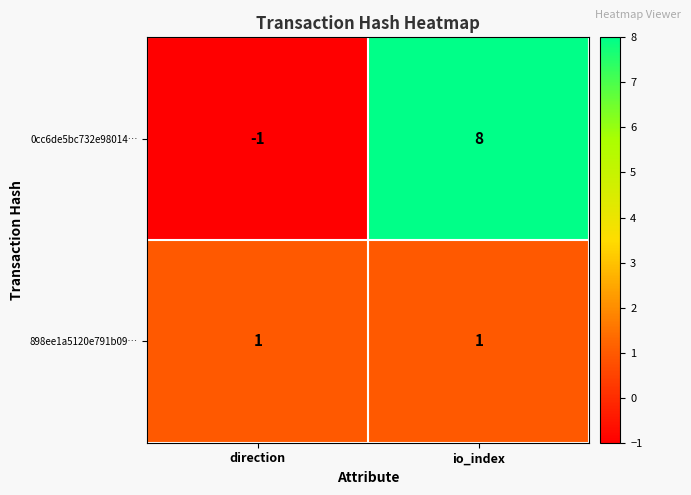

What is the sum of the 0cc6de5bc732e98014… values at io_index and direction?

7